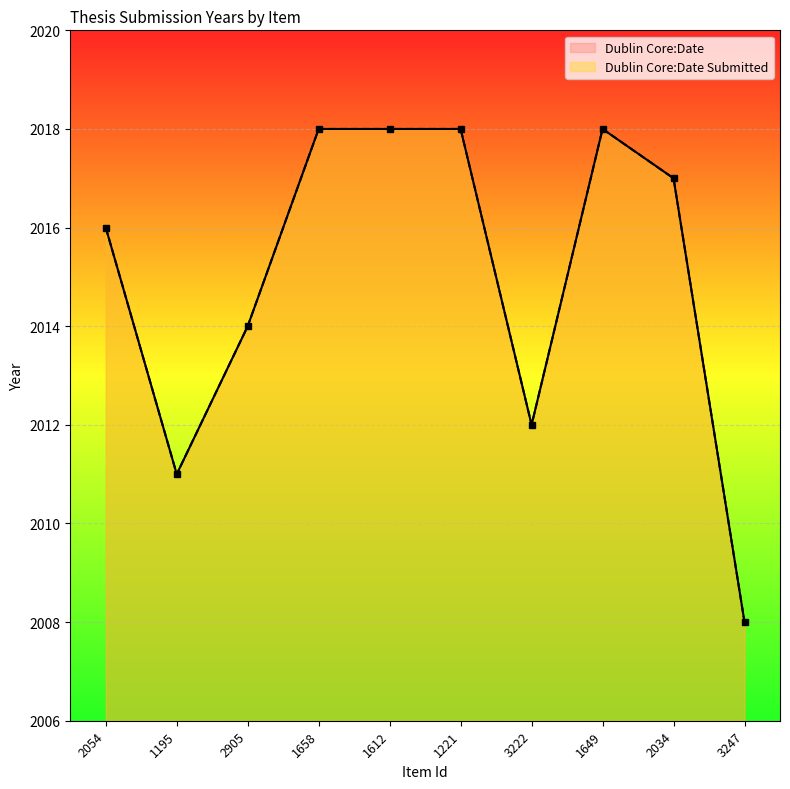

What are all the series names shown in the legend?

Dublin Core:Date, Dublin Core:Date Submitted